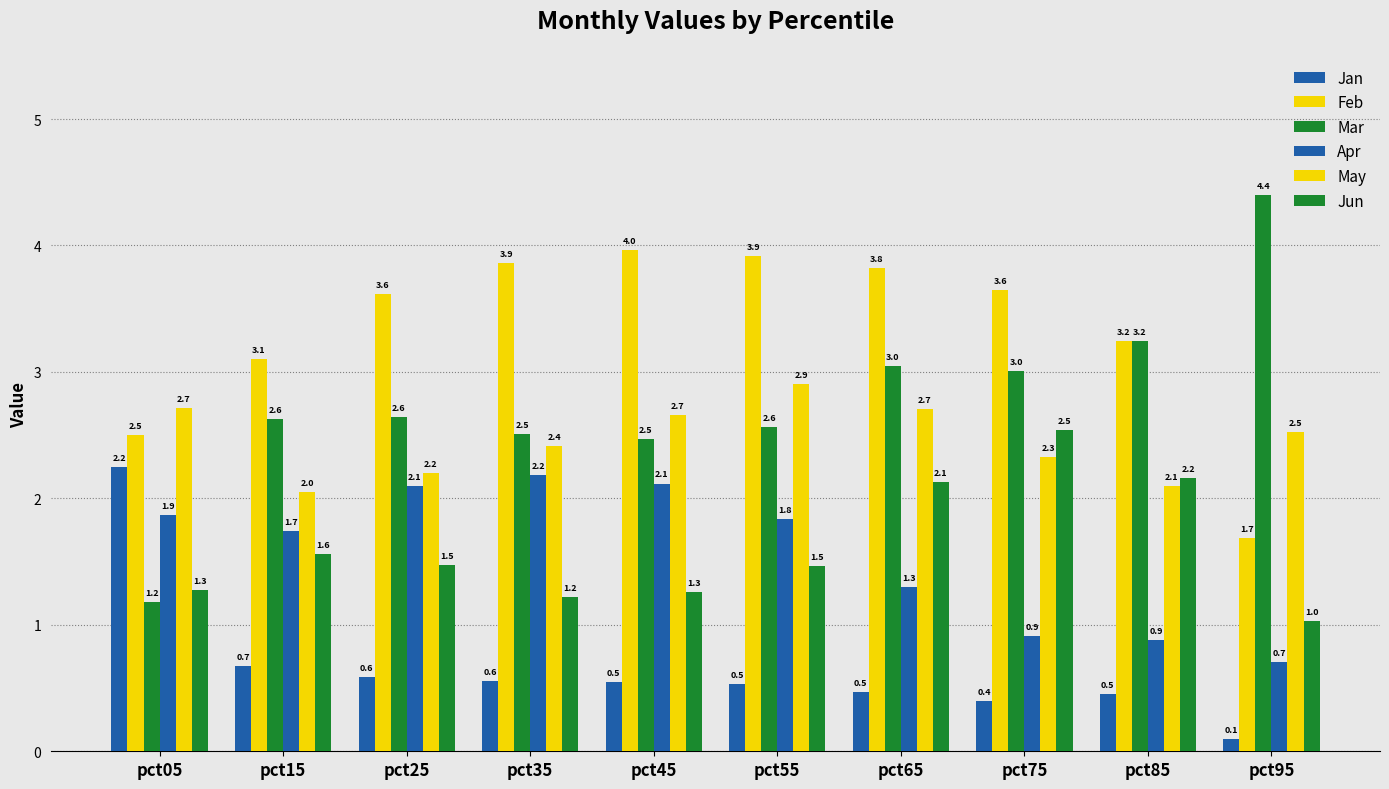

What is the minimum value for Jun?

1.0